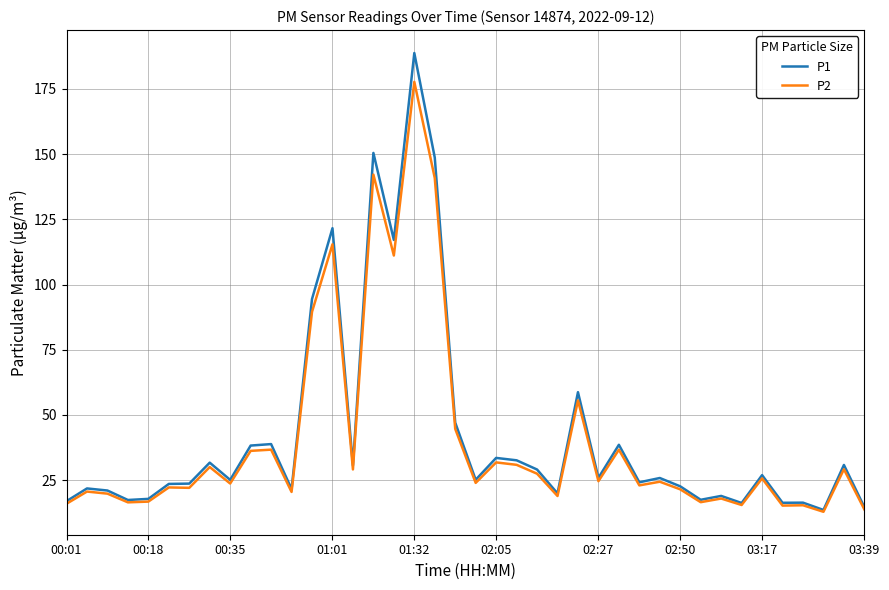

List the series in order of their peak value, lowest first.

P2, P1